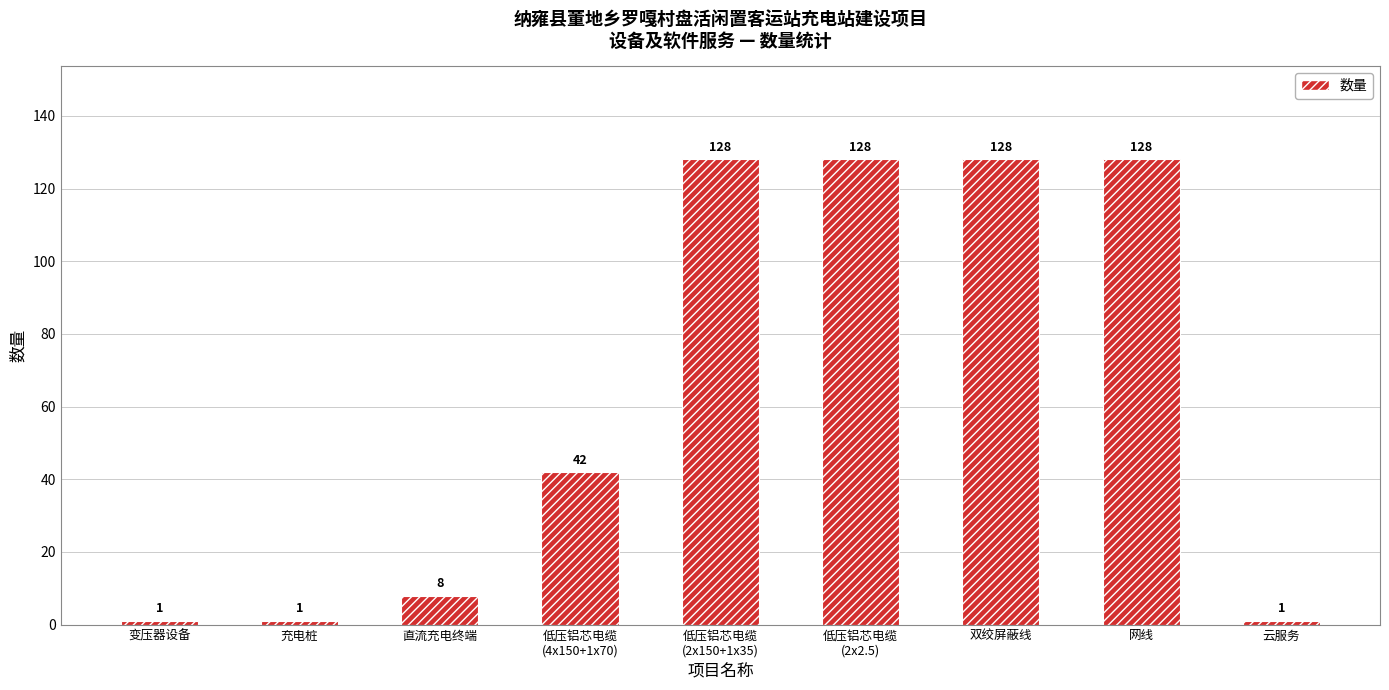

Approximately how many times larger is the value at 直流充电终端 compared to 低压铝芯电缆
(2x150+1x35)?

0.1